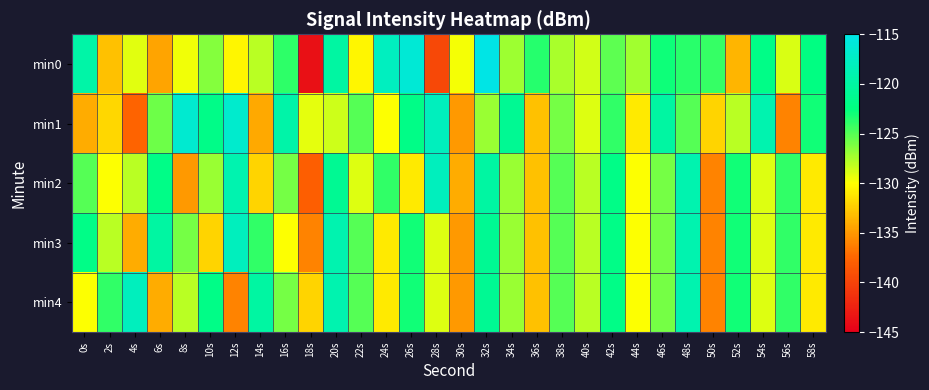

Rank the series at 58s from highest to lowest value.

min0, min1, min2, min3, min4